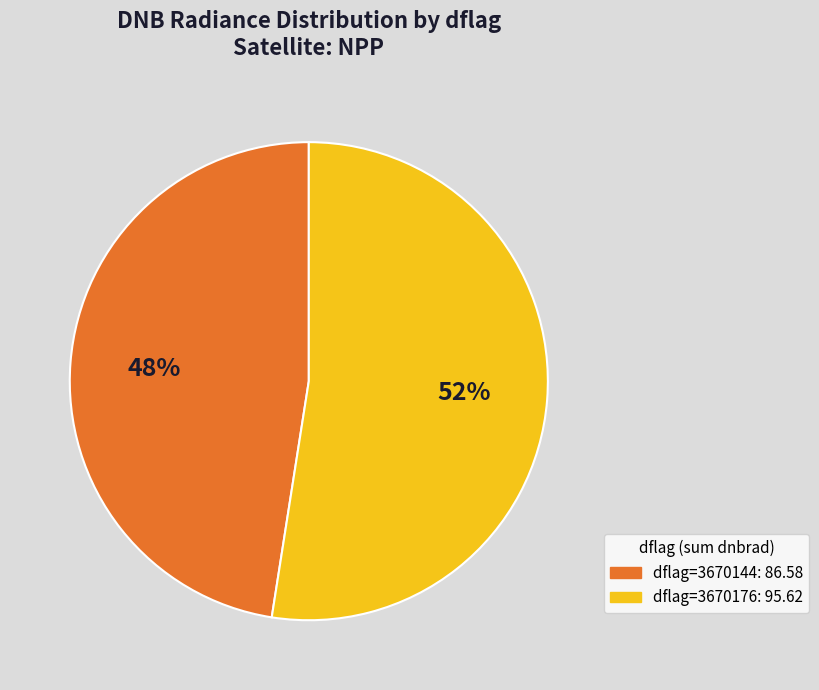

Count the number of slices in the pie.

2